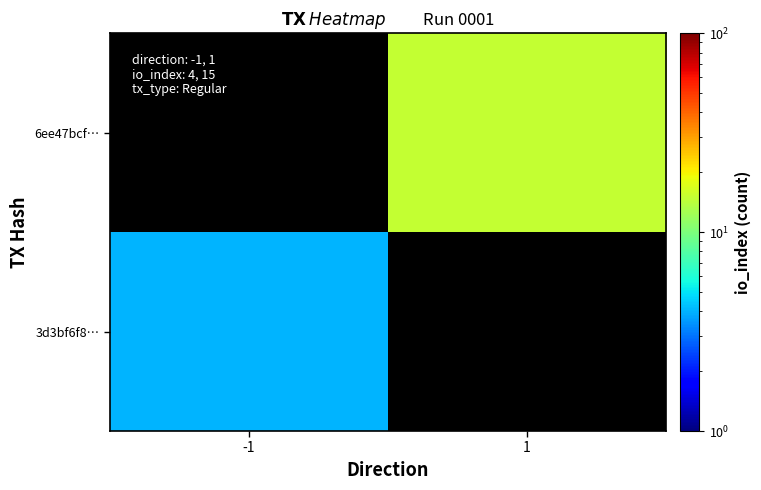

Is it true that 3d3bf6f8… equals 4.0 at -1?

True